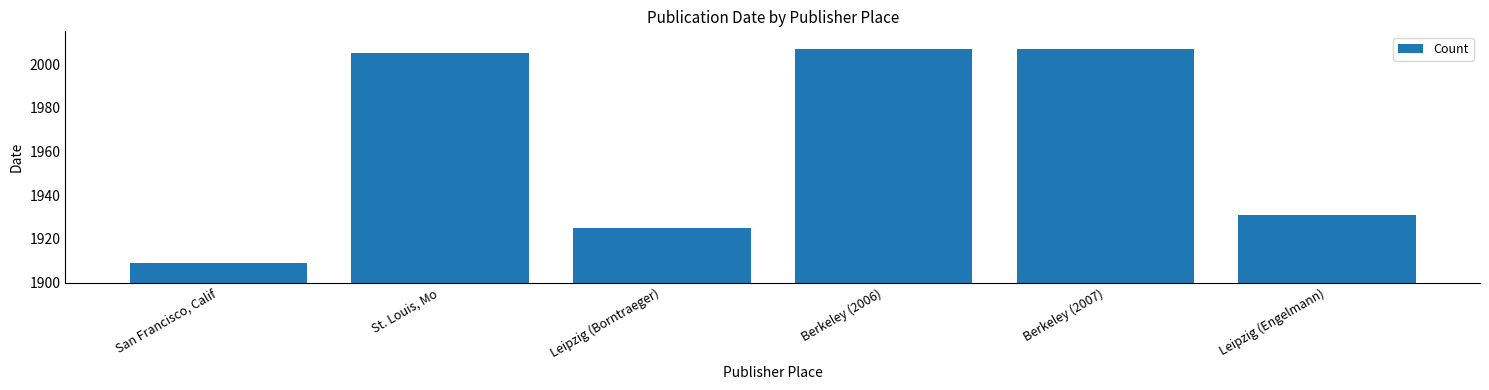

What is the difference between the second highest and minimum values?

98